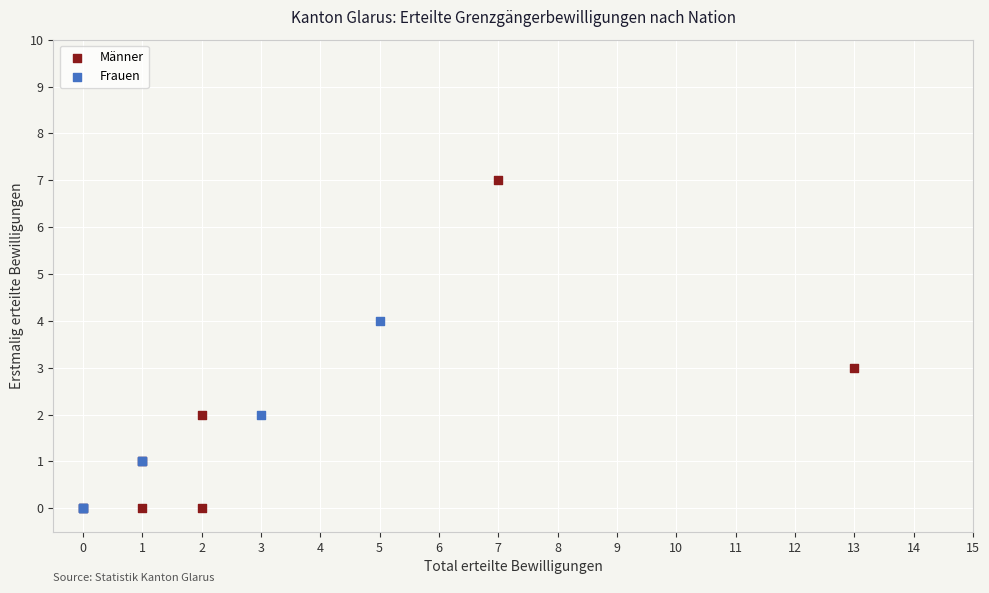

What are all the series names shown in the legend?

Männer, Frauen